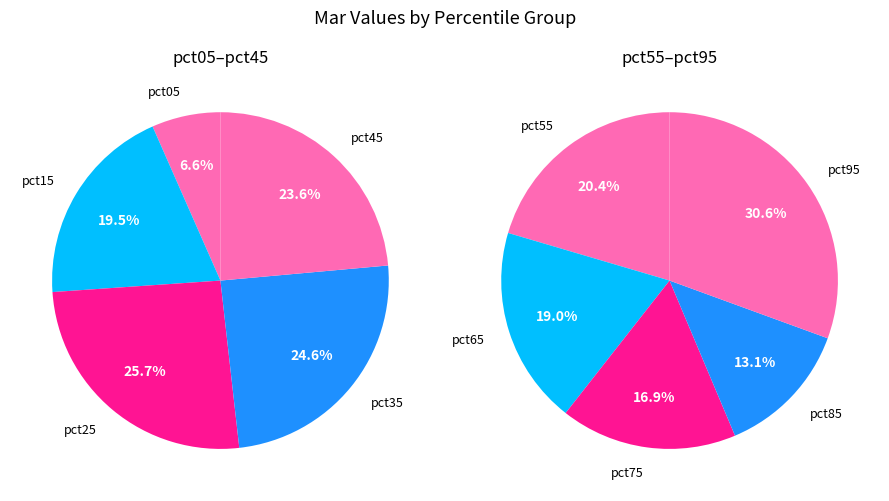

The pct35 slice represents 24% of the pie. True or false?

False